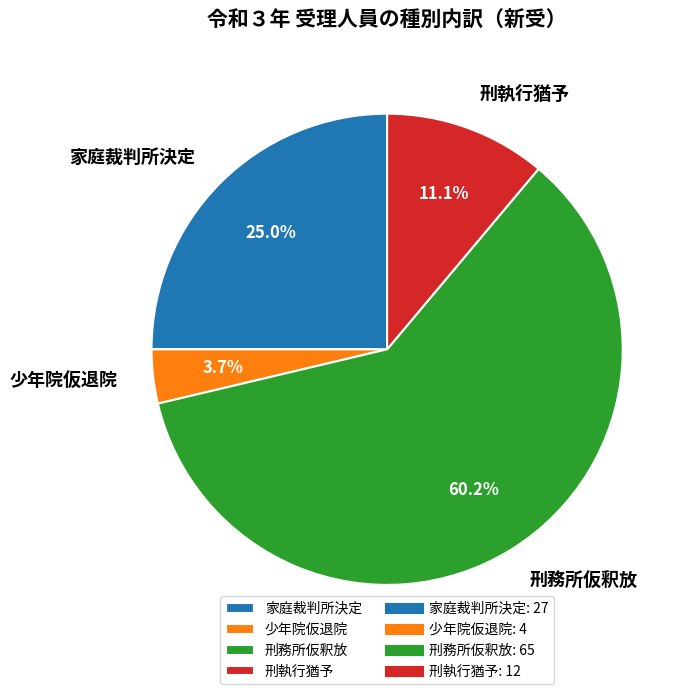

What percentage is the 刑執行猶予 slice, to the nearest percent?

11%